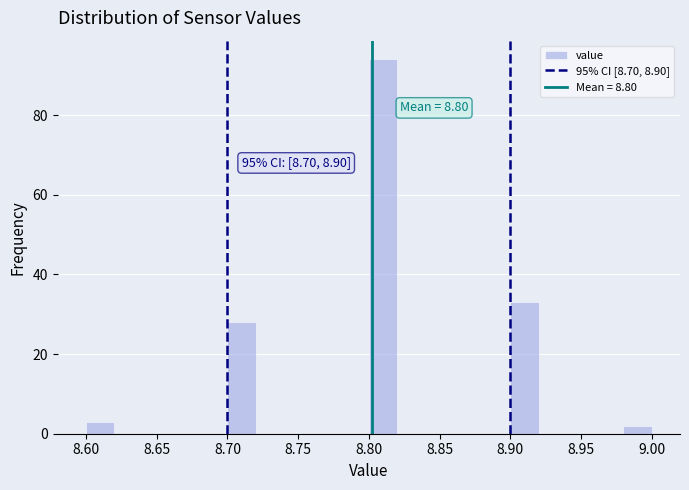

Which range on the x-axis has the tallest bar?

8.80 to 8.82